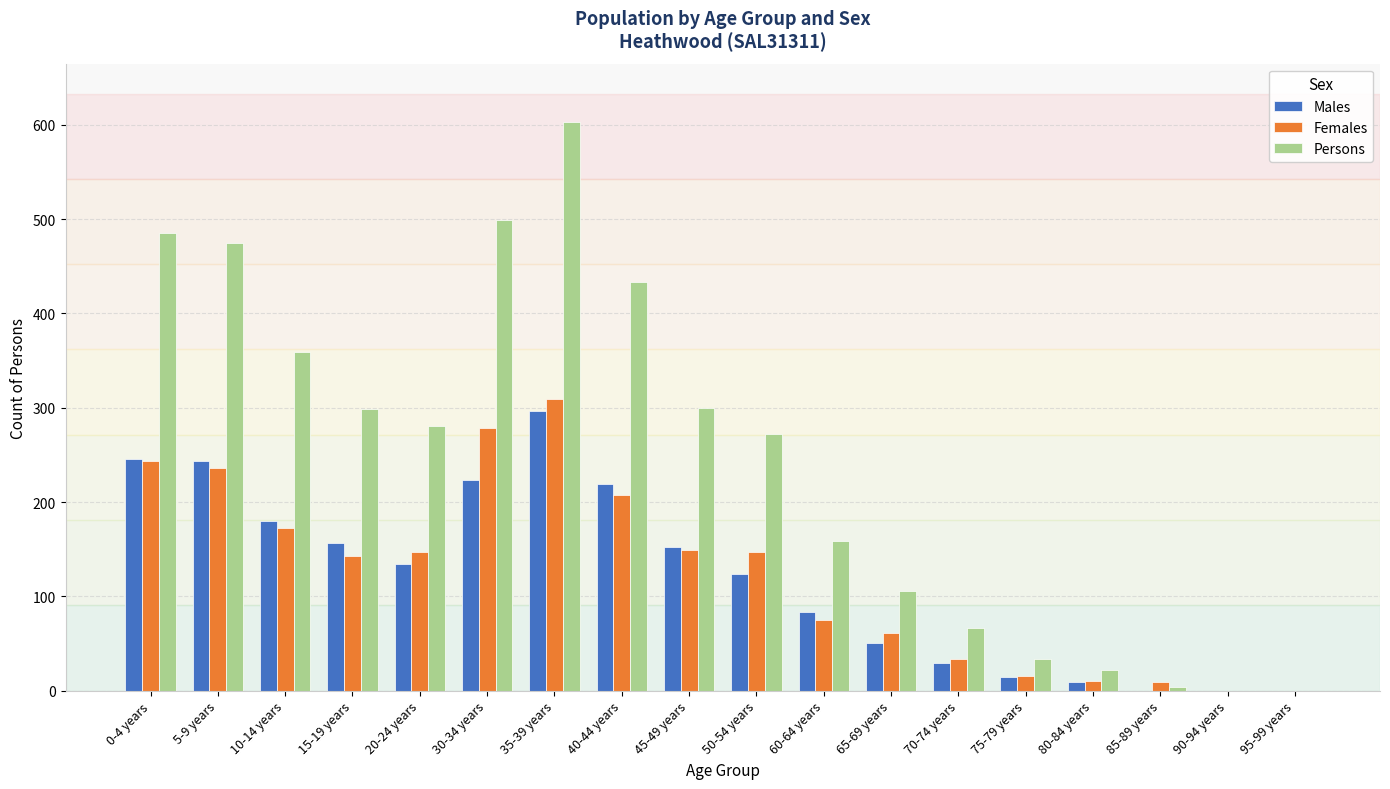

What is the sum of all Females values?

2238